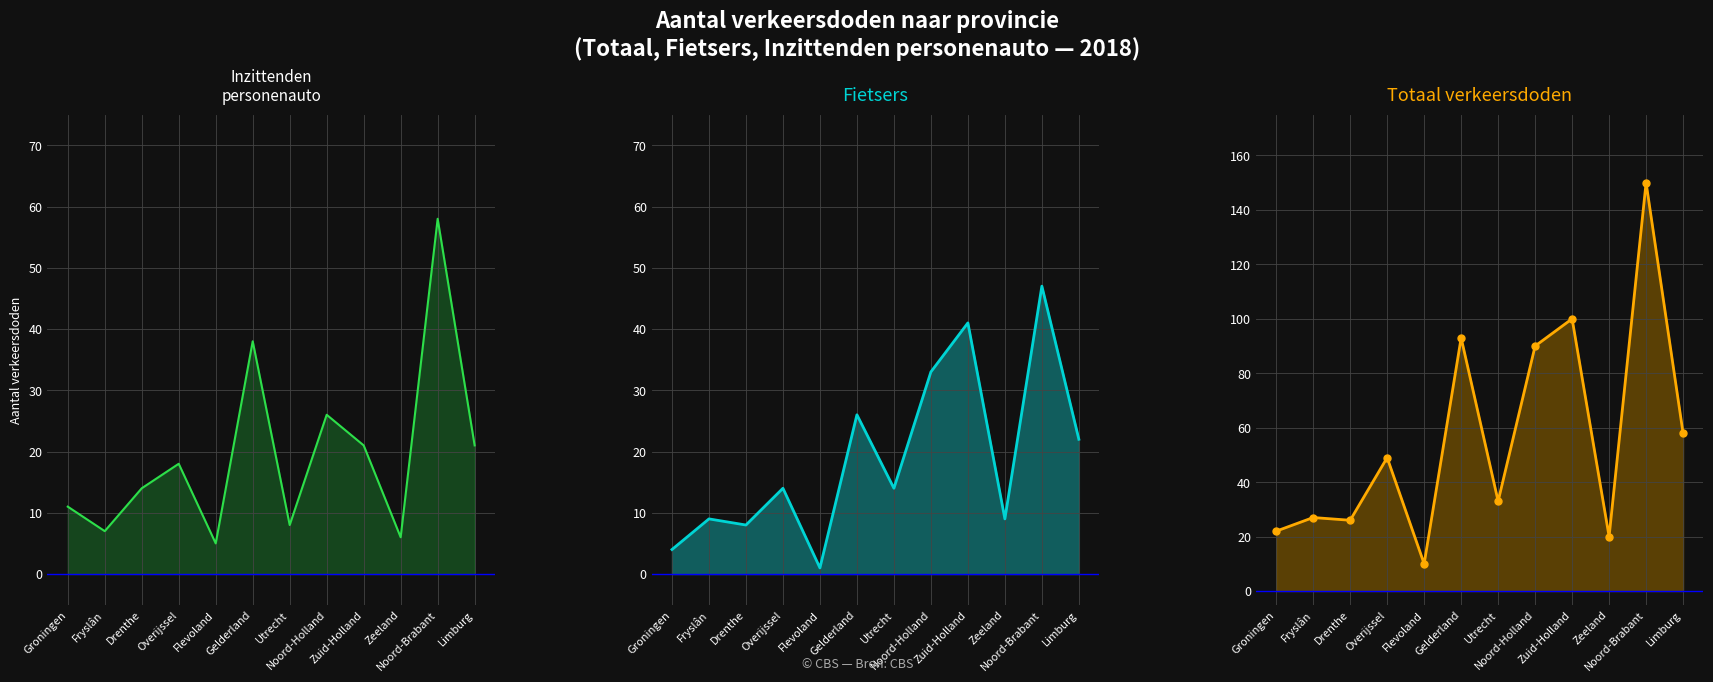

How many intersections are there between Inzittenden personenauto and Fietsers?

5